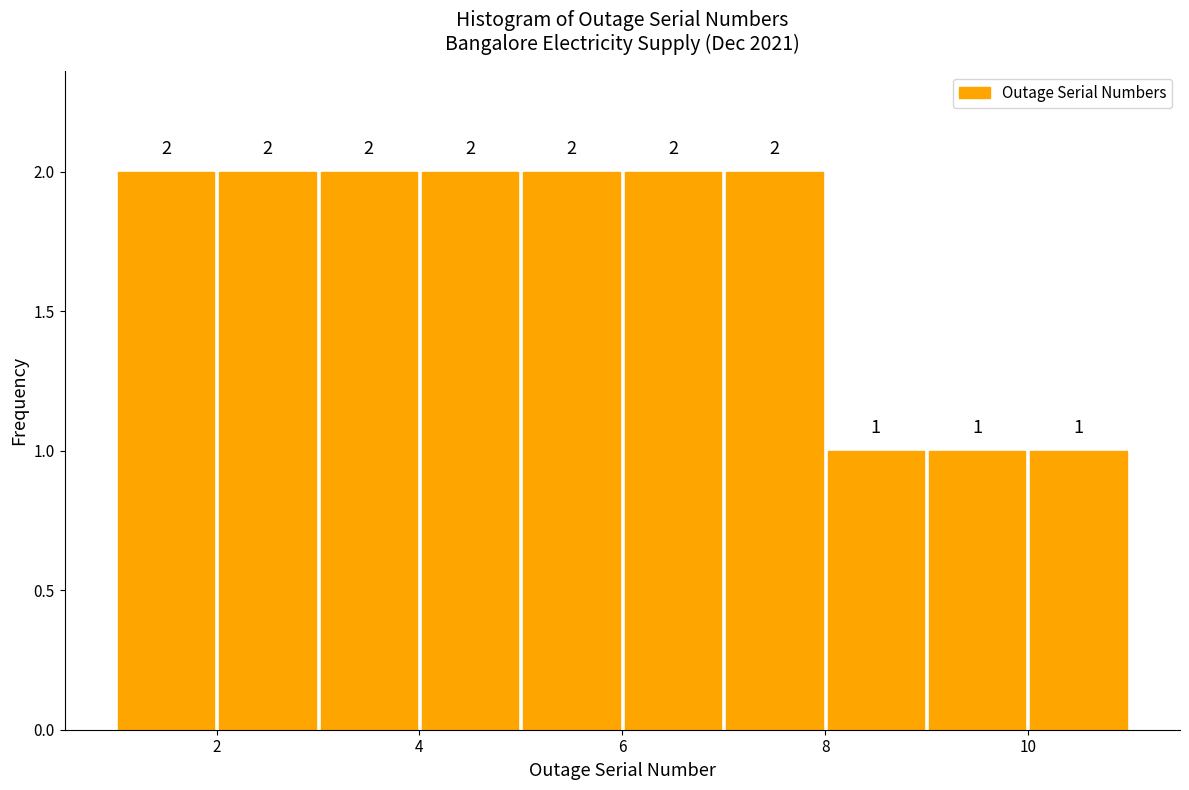

Reading left to right, list every bar in this chart as the range it spans on the x-axis followed by its height.

1 to 2: 2
2 to 3: 2
3 to 4: 2
4 to 5: 2
5 to 6: 2
6 to 7: 2
7 to 8: 2
8 to 9: 1
9 to 10: 1
10 to 11: 1